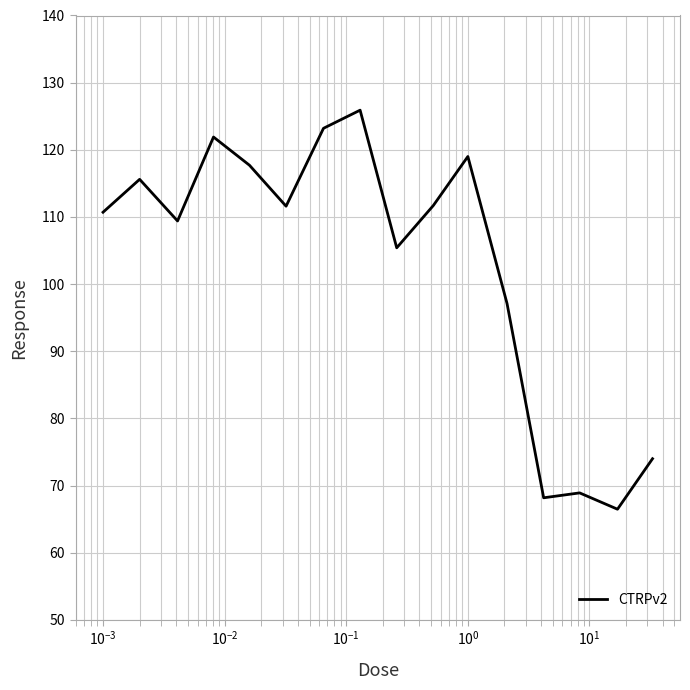

What is the minimum value shown in the chart?

66.5